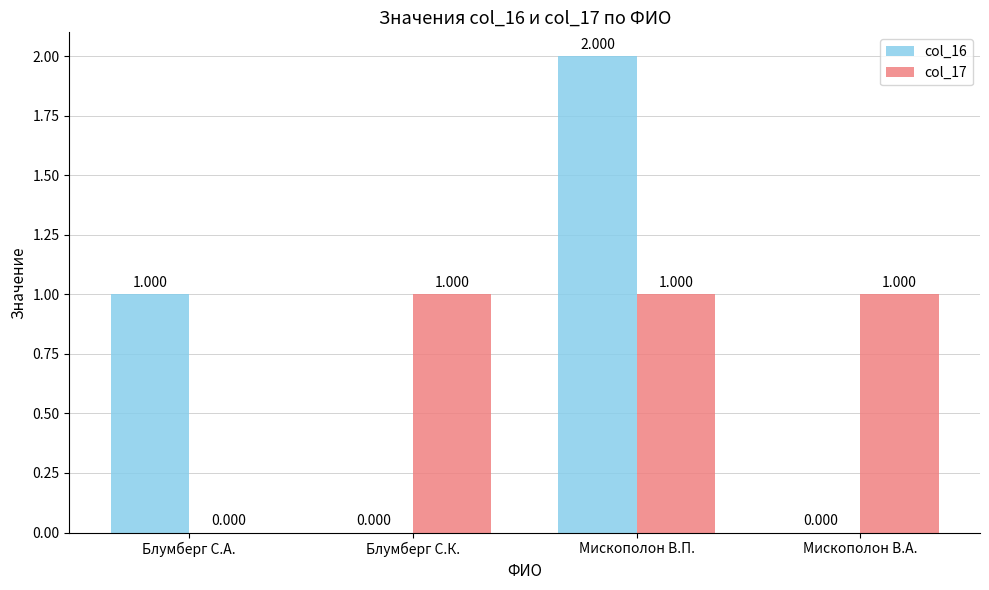

What are all the series names shown in the legend?

col_16, col_17